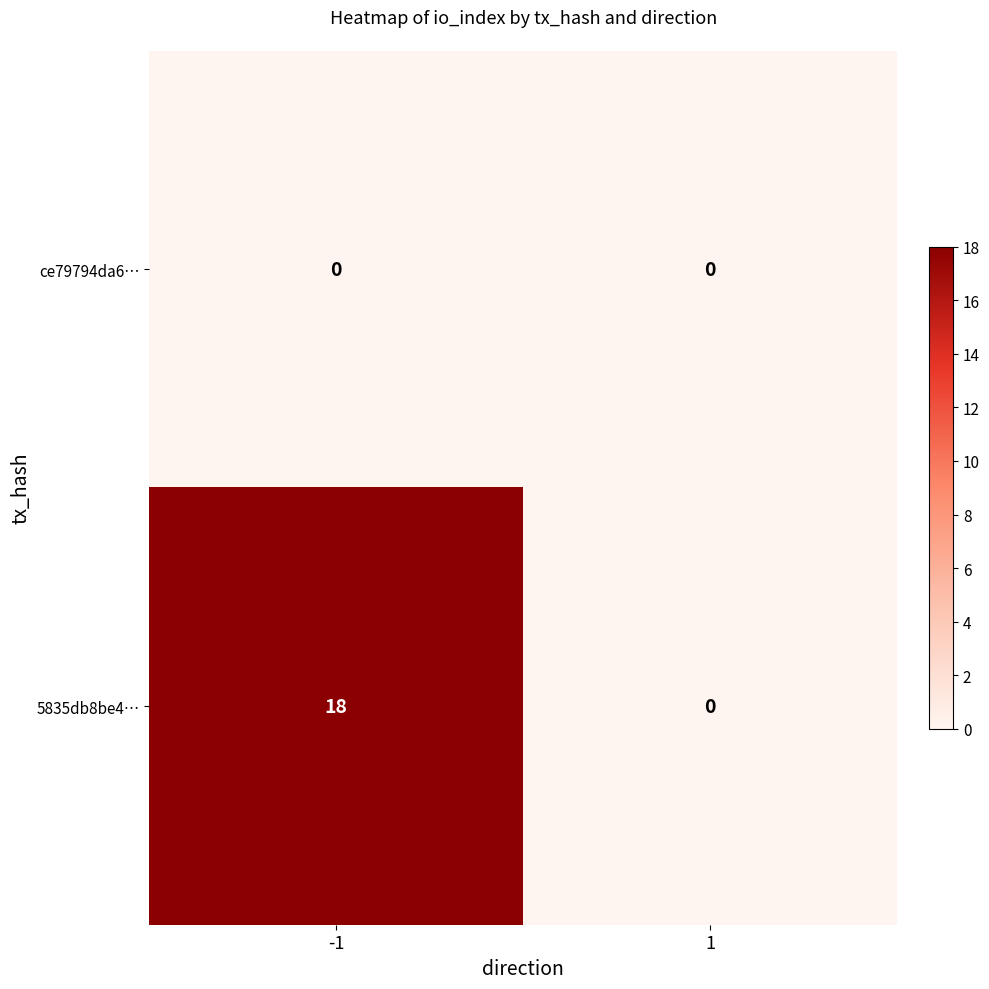

Reading left to right, list all the values displayed in this chart.

ce79794da6…: -1=0	1=0
5835db8be4…: -1=18	1=0